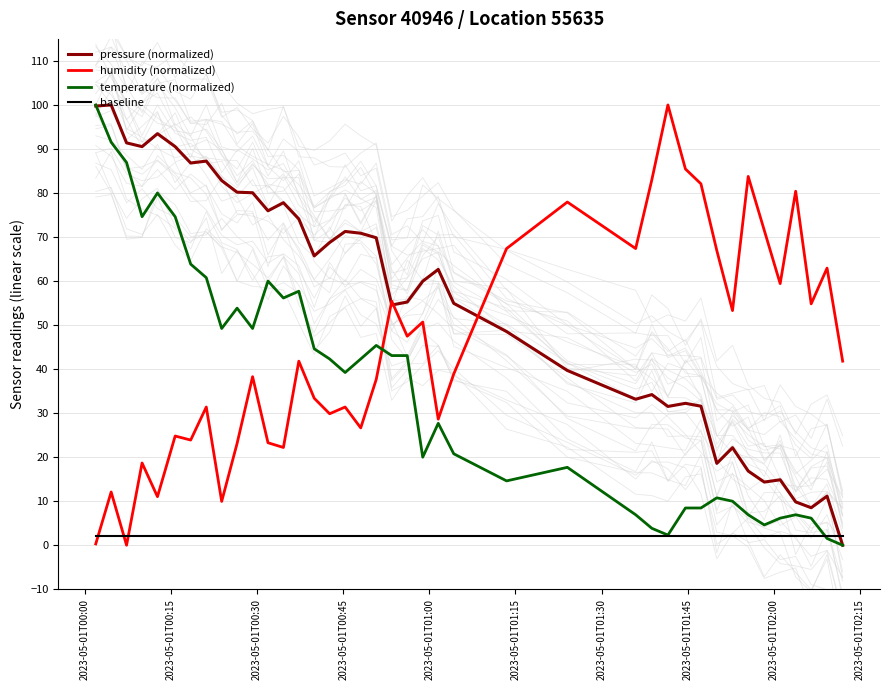

How many times do baseline and humidity (normalized) cross each other?

3